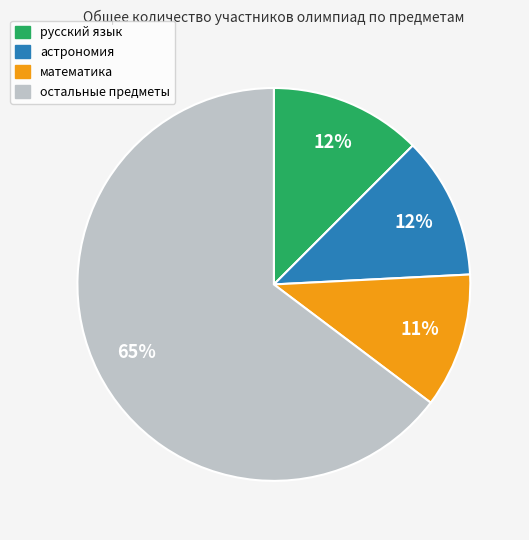

Is there any slice that represents more than half of the pie?

Yes